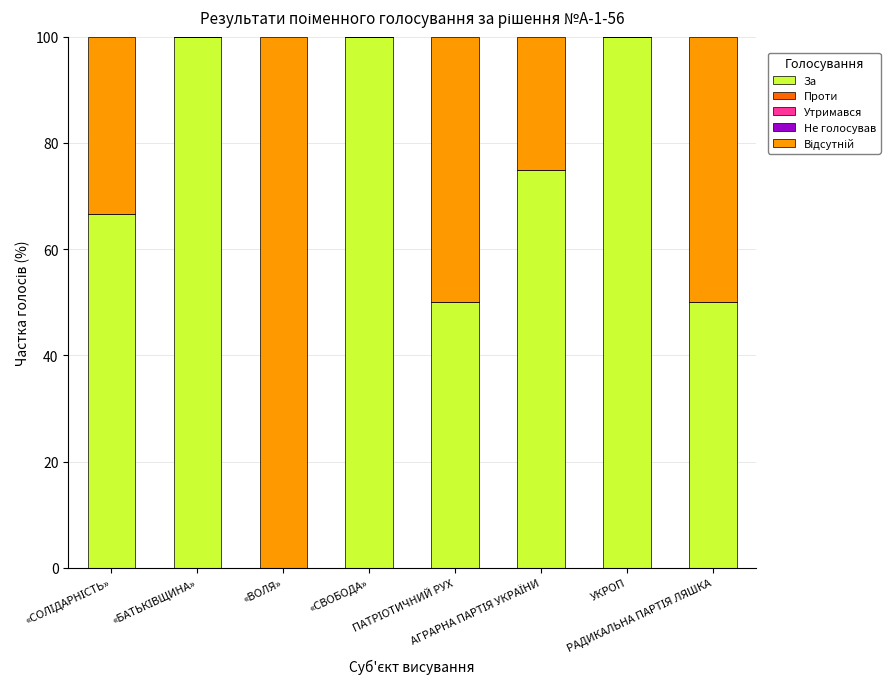

What is the maximum value for За?

100.0